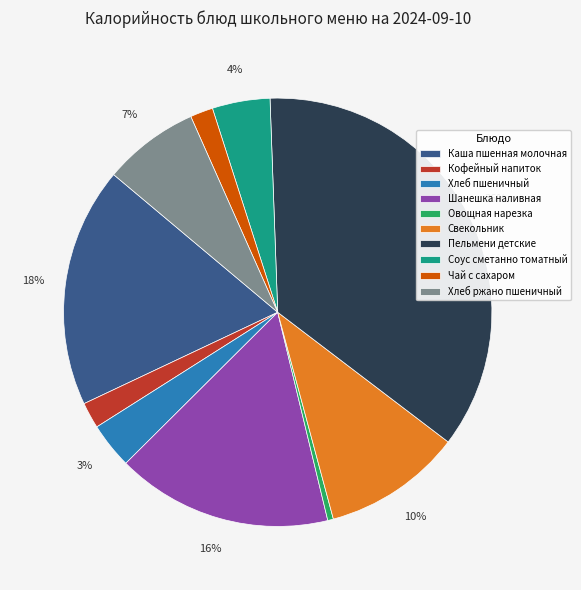

To the nearest percent, what percentage of the pie is Каша пшенная молочная?

18%